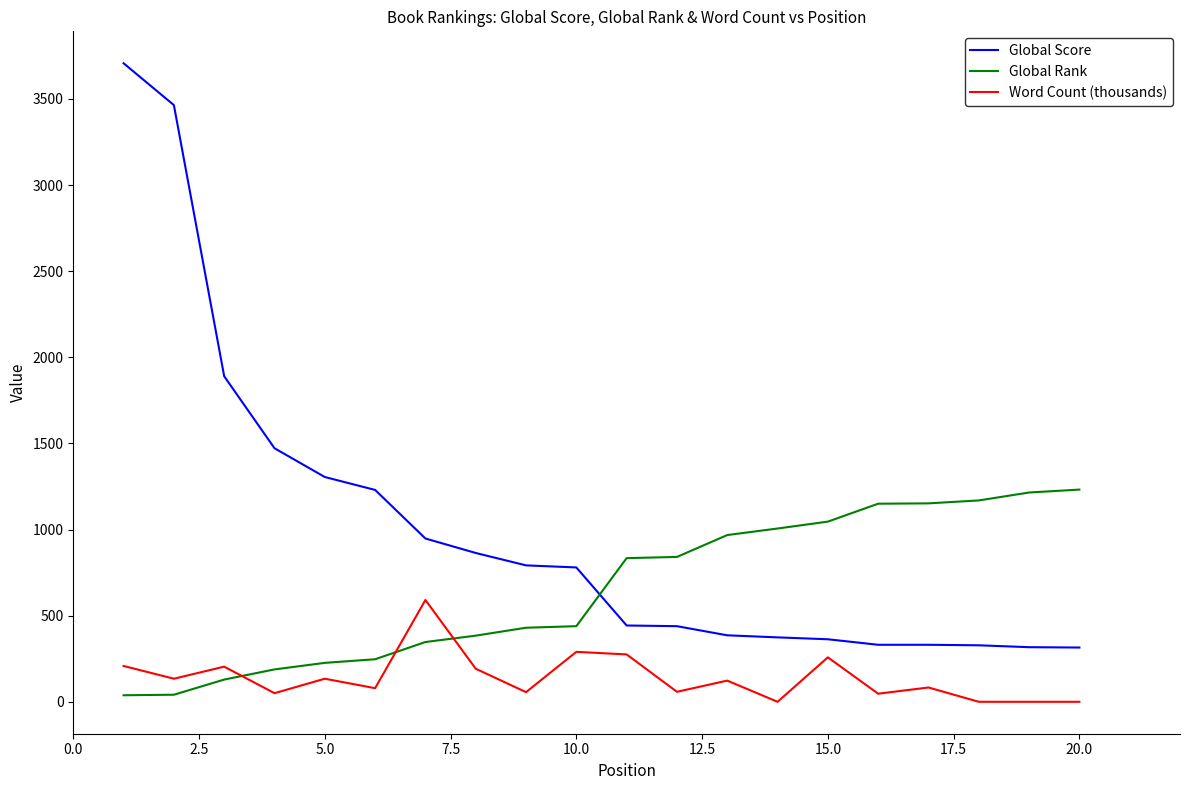

List the series in order of their overall mean, lowest first.

Word Count (thousands), Global Rank, Global Score